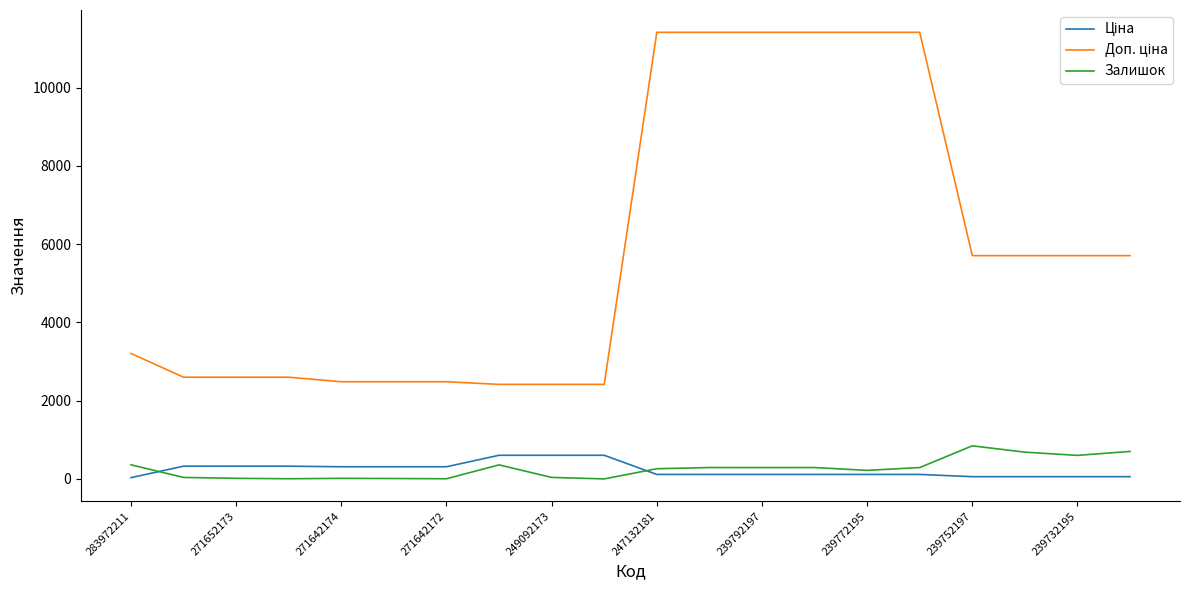

What is the greatest value displayed?

11410.0